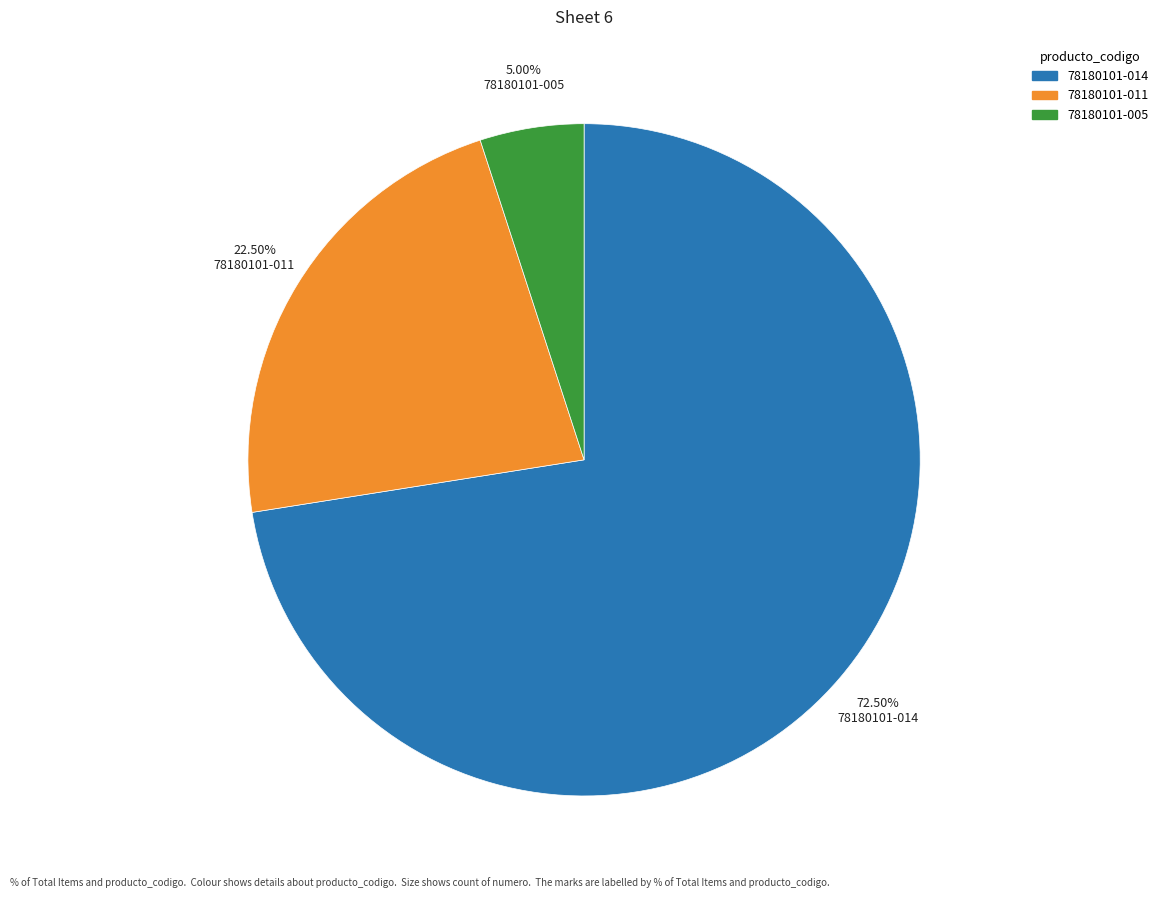

Combined, what portion of the pie is 78180101-005 and 78180101-014?

77.5%